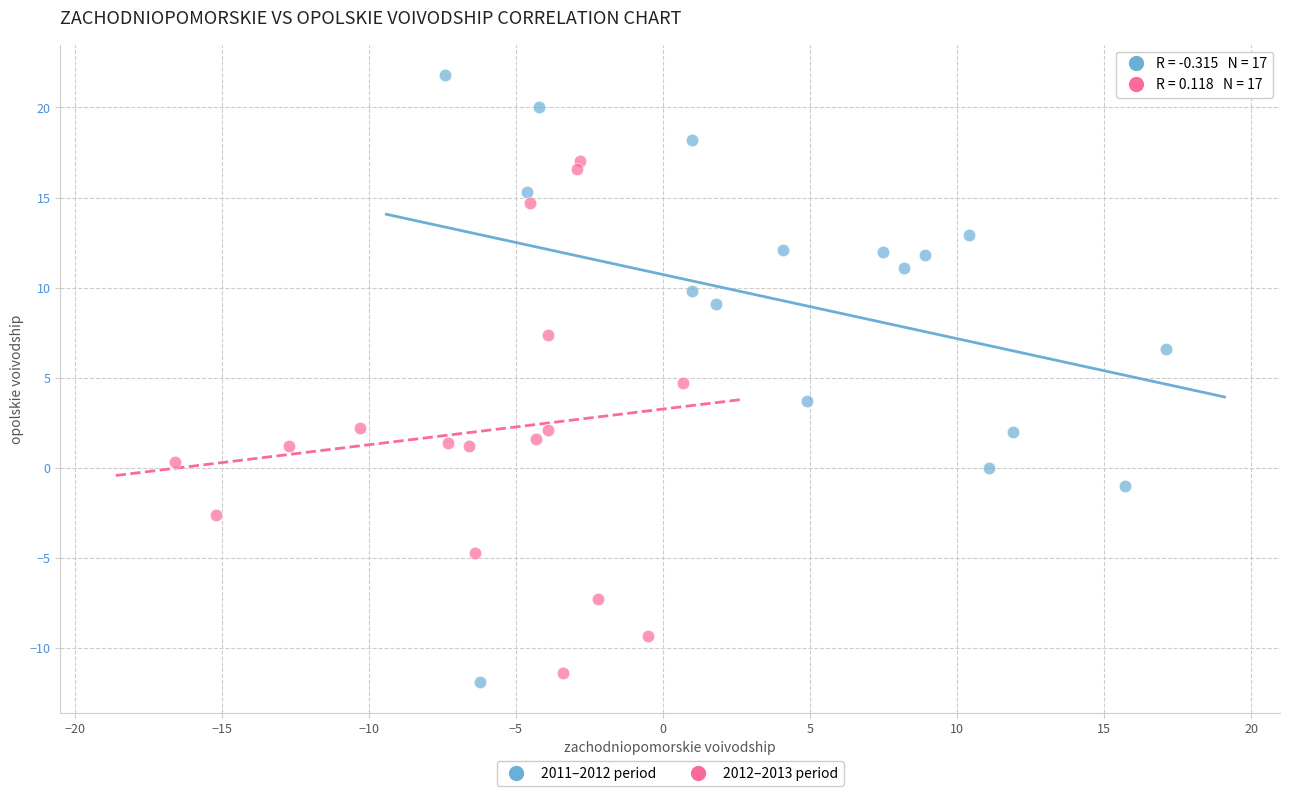

What are all the series names shown in the legend?

2011–2012 period, 2012–2013 period